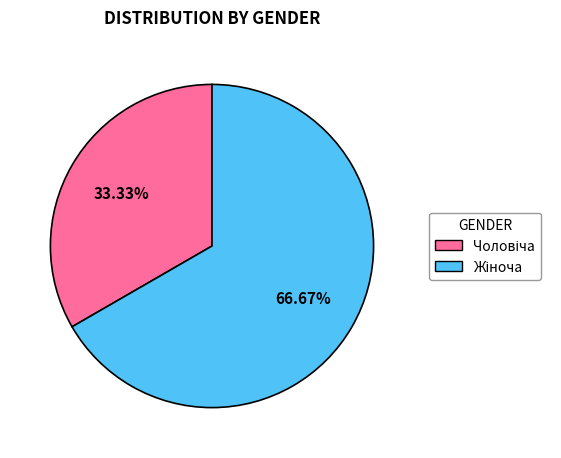

Does Жіноча represent more than half of the total?

Yes